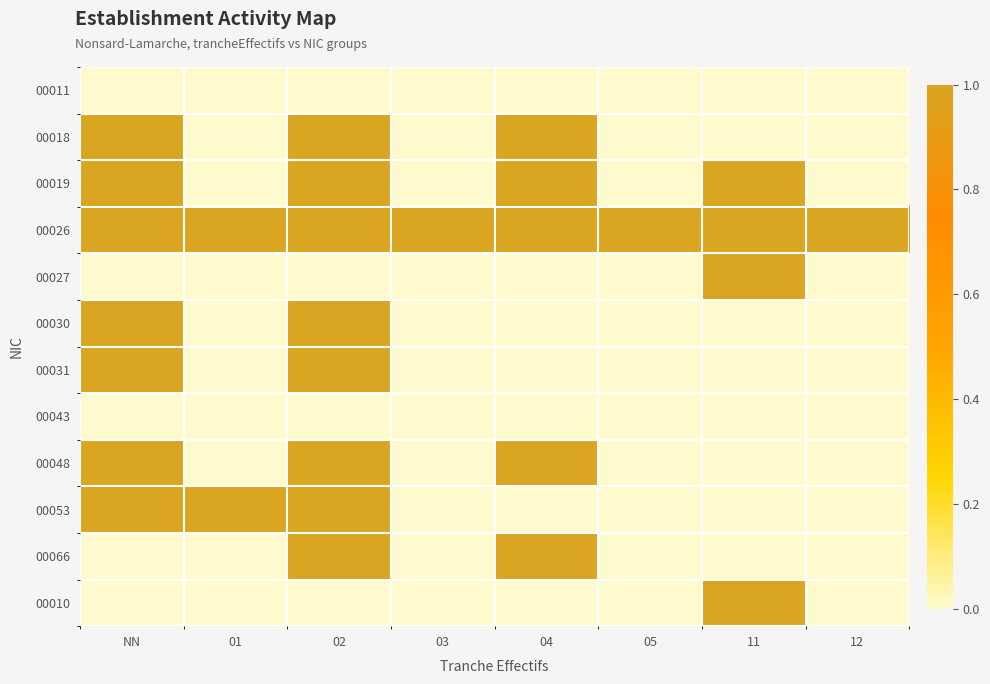

What is the total value across all series at 04?

5